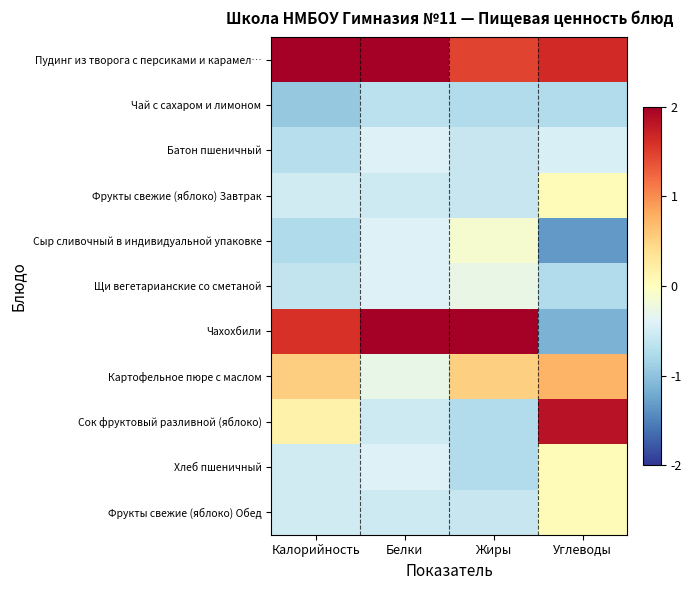

Which has a higher value, Жиры or Углеводы?

Углеводы